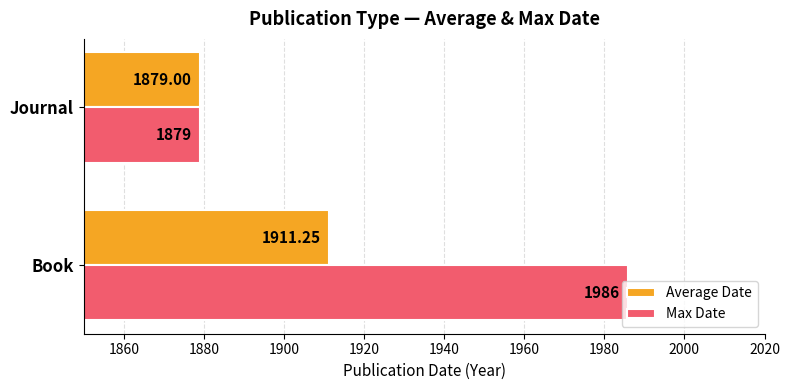

What are all the series names shown in the legend?

Average Date, Max Date